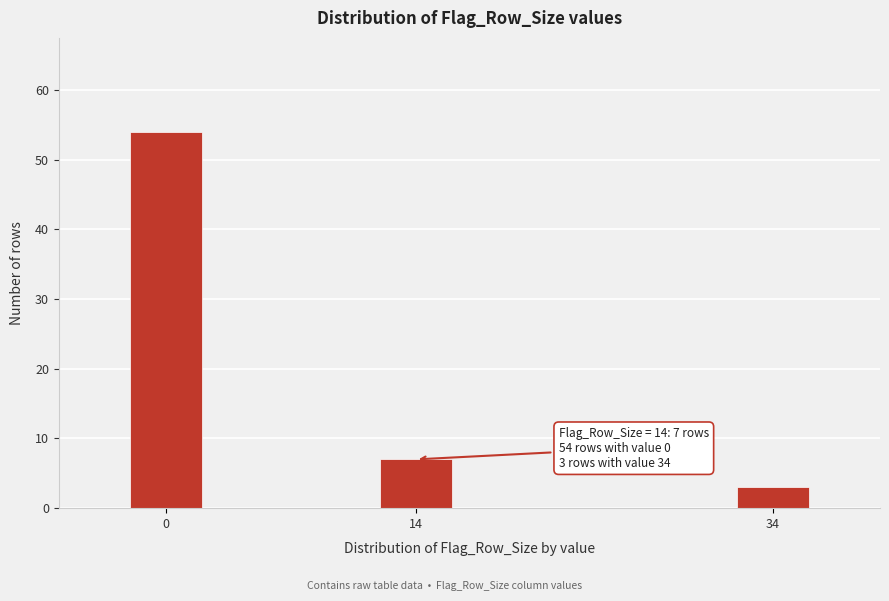

Reading right to left, transcribe all the data shown in this chart.

3	7	54